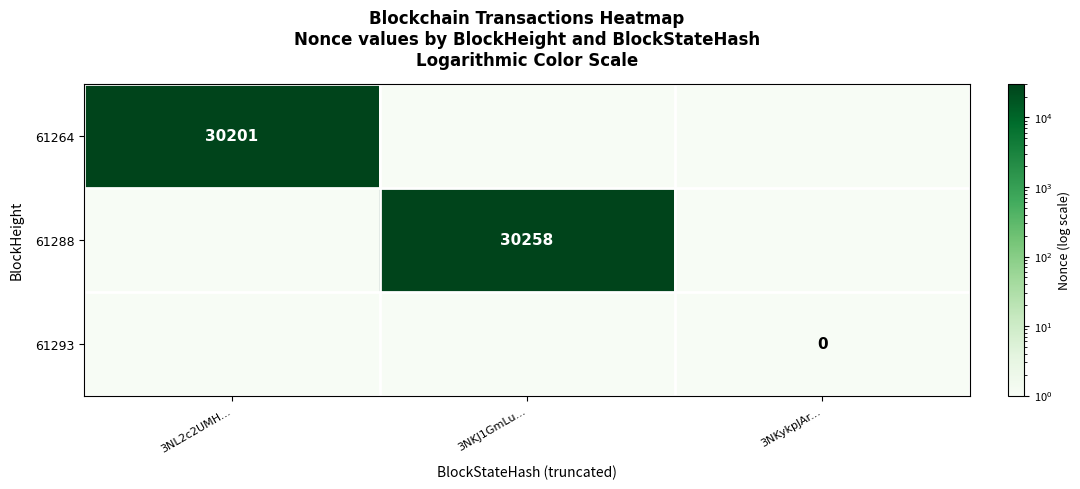

The value of 61288 at 3NKJ1GmLu... is 30258. True or false?

True